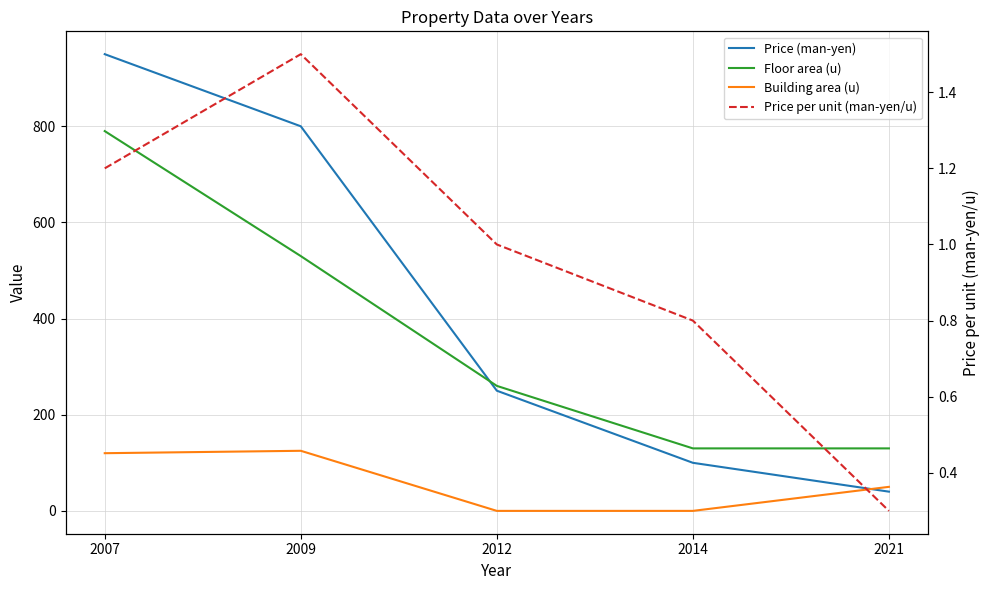

What is the difference between the second highest and minimum values in the Price per unit (man-yen/u) series?

0.9